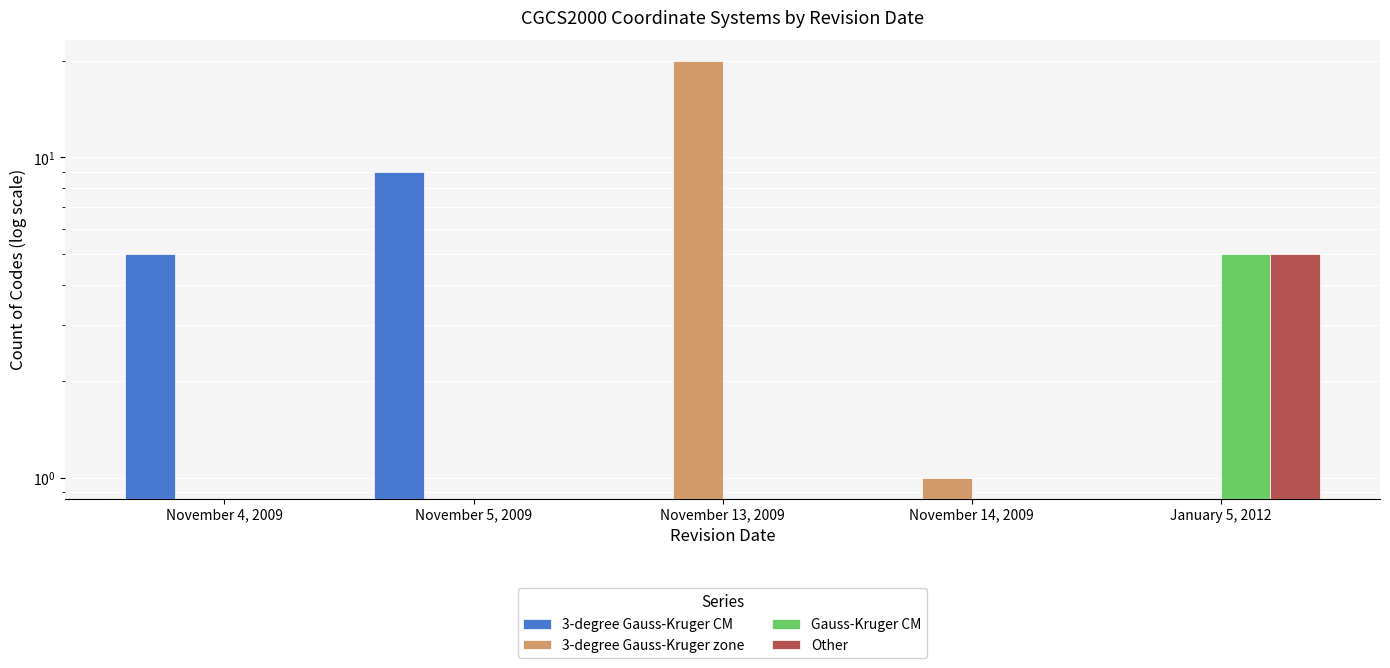

How many values in the Gauss-Kruger CM series exceed 0?

1